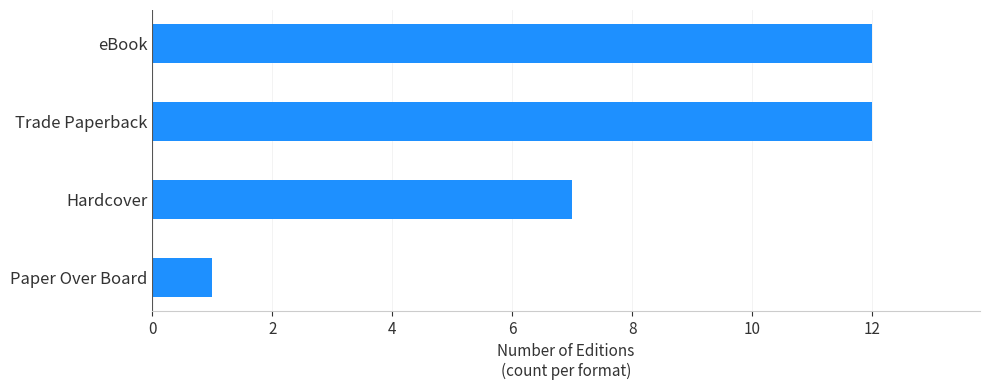

What is the sum of all values?

32